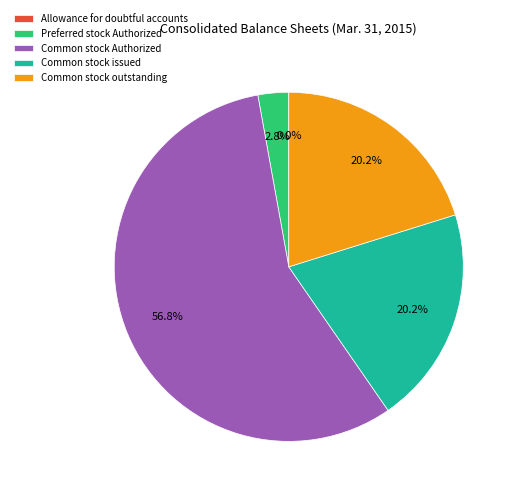

Does Common stock outstanding account for over 50% of the chart?

No